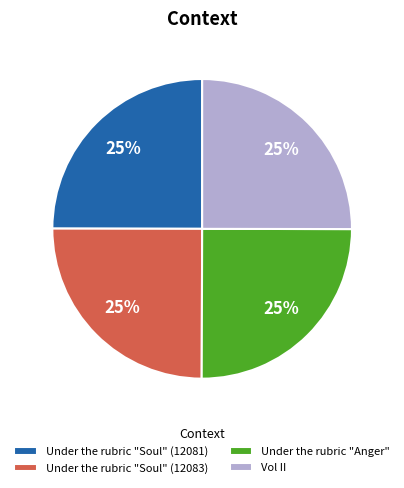

How many slices are in this pie chart?

4